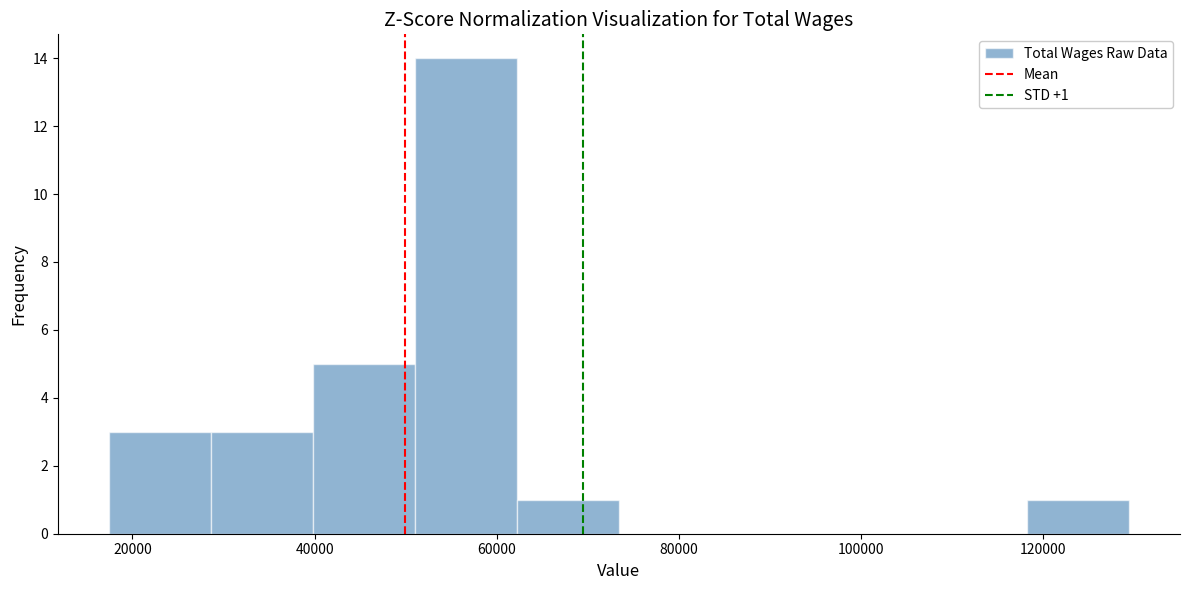

Over which range of the x-axis is the bar tallest?

52000 to 62000